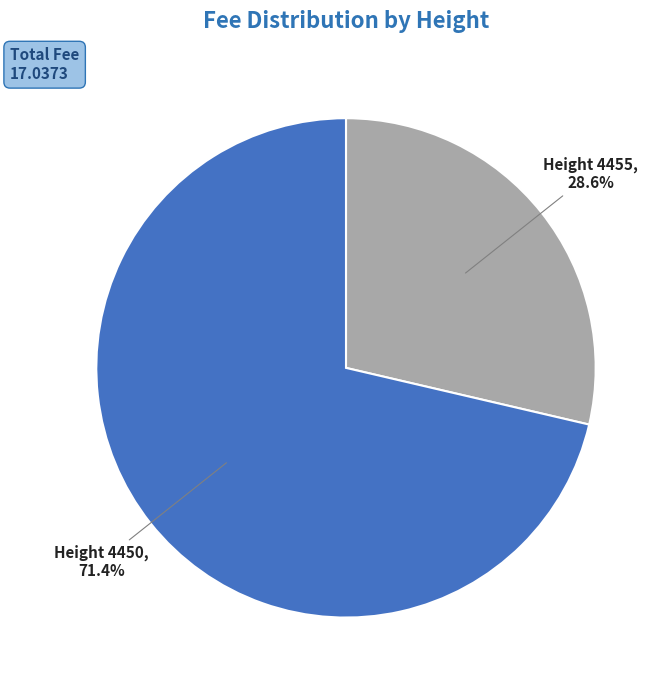

Which slice is the largest?

Height 4450